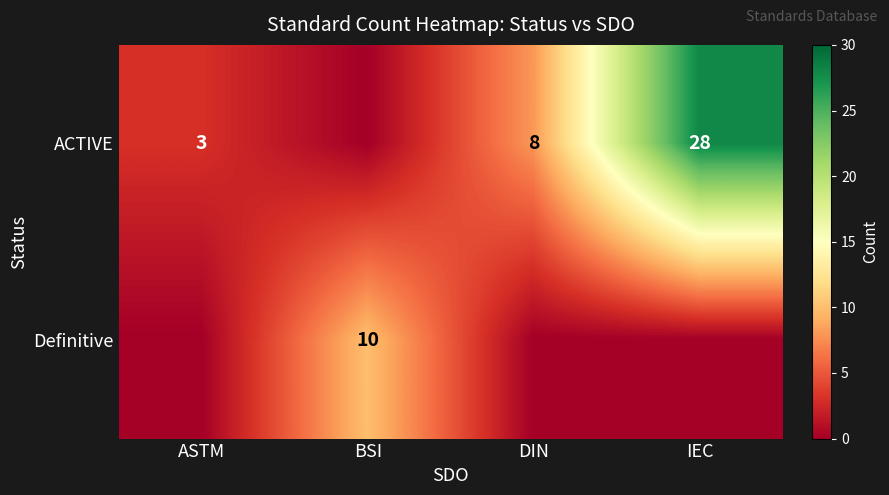

The value of ACTIVE at IEC is 37. True or false?

False